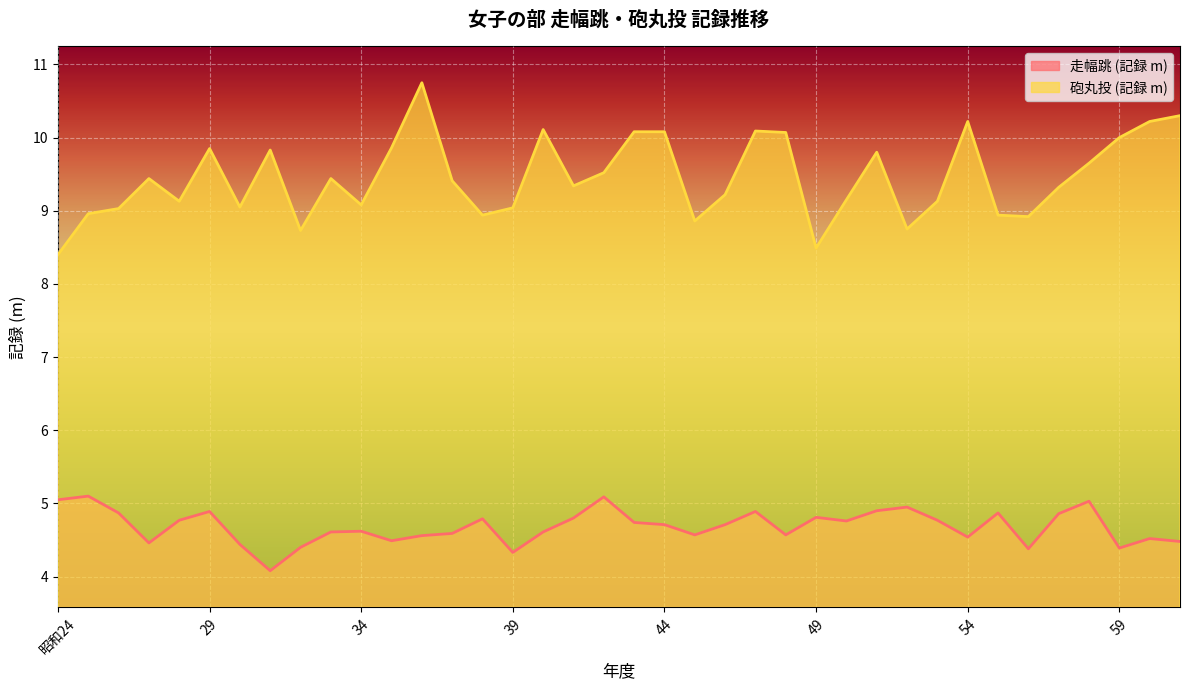

What is the value of the 砲丸投 (記録 m) point at the 24th from the left?

10.1